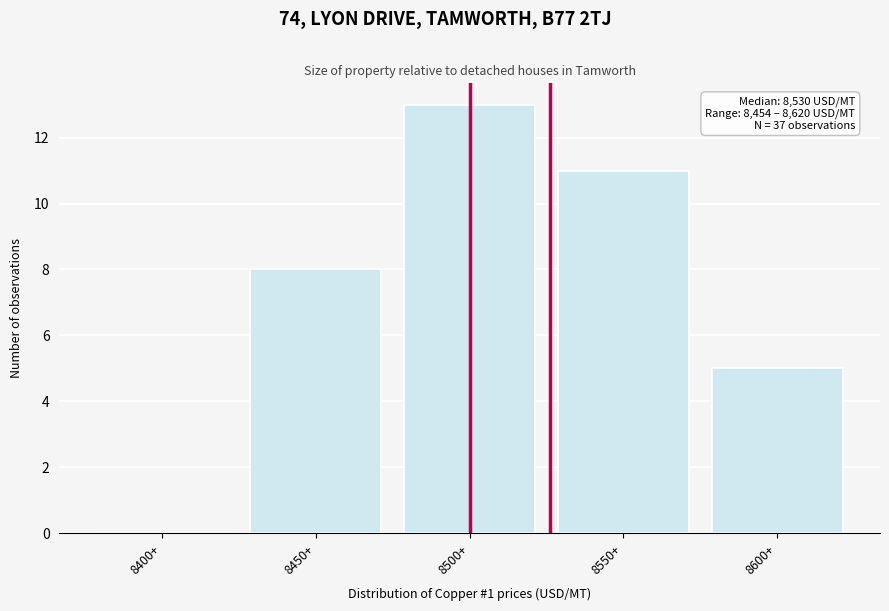

Reading left to right, extract all data points from this chart.

8400+=0	8450+=8	8500+=13	8550+=11	8600+=5